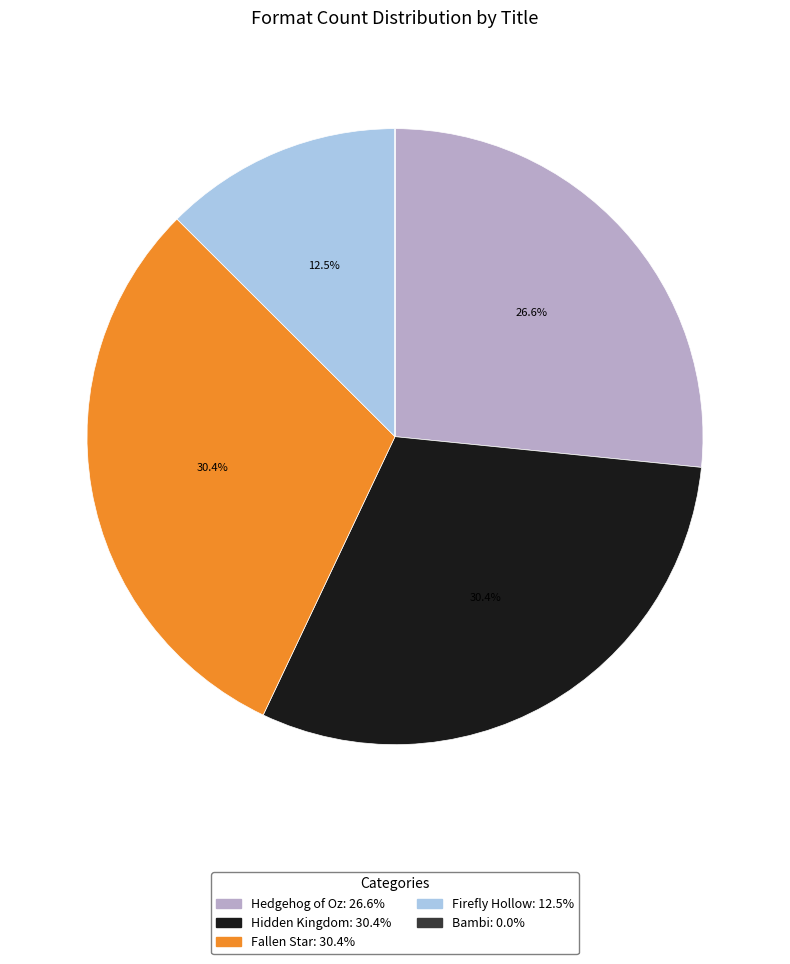

How much of the chart is everything except Hidden Kingdom?

69.6%